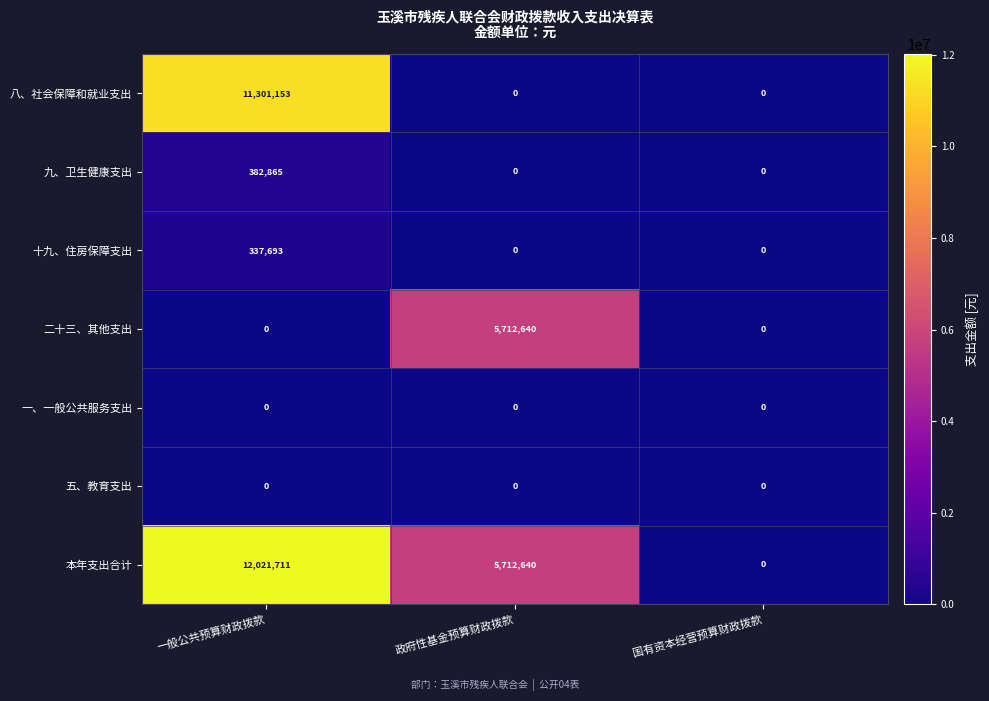

At which category is the sum across all series the highest?

一般公共预算财政拨款